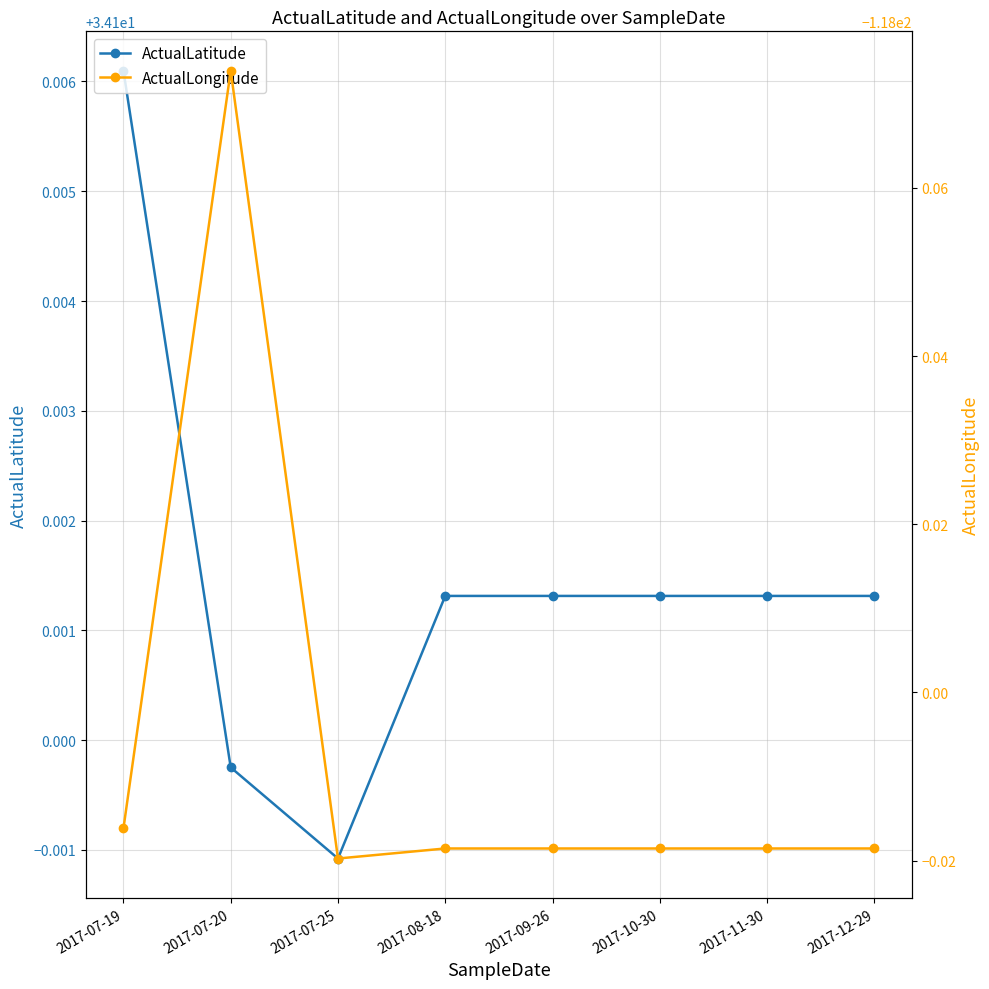

What is the total value across all series at 2017-12-29?

-83.9